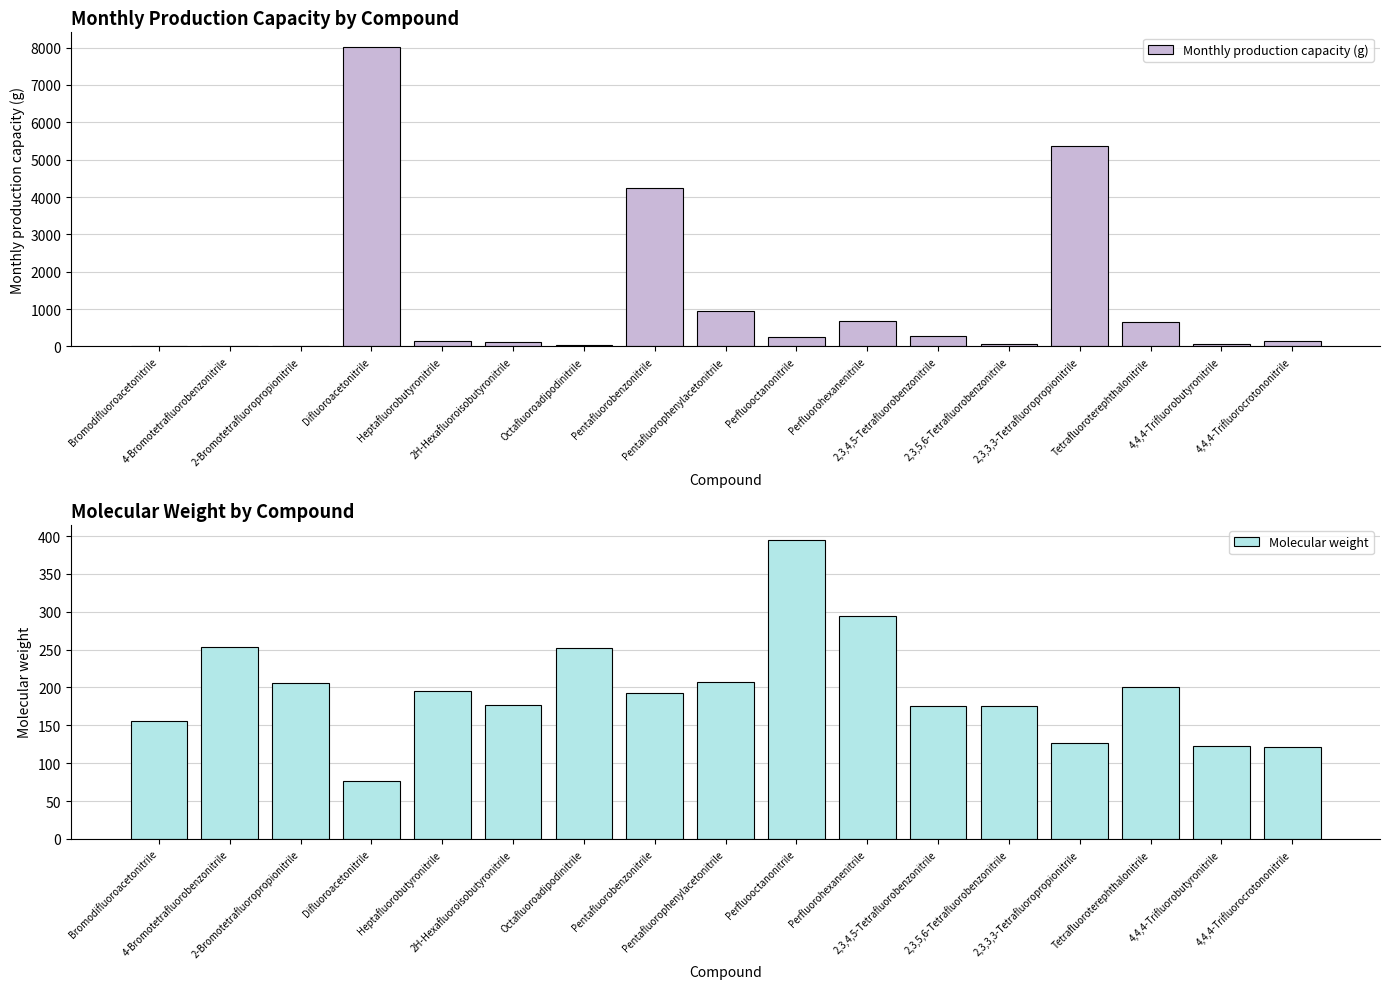

Which label corresponds to the largest value in the chart?

Difluoroacetonitrile